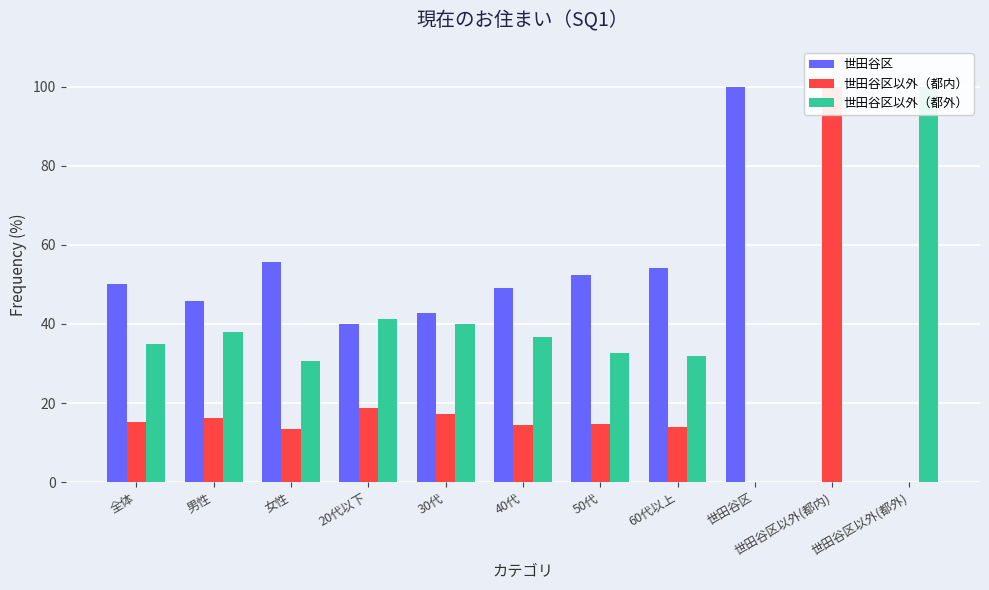

How many categories are shown in the chart?

11